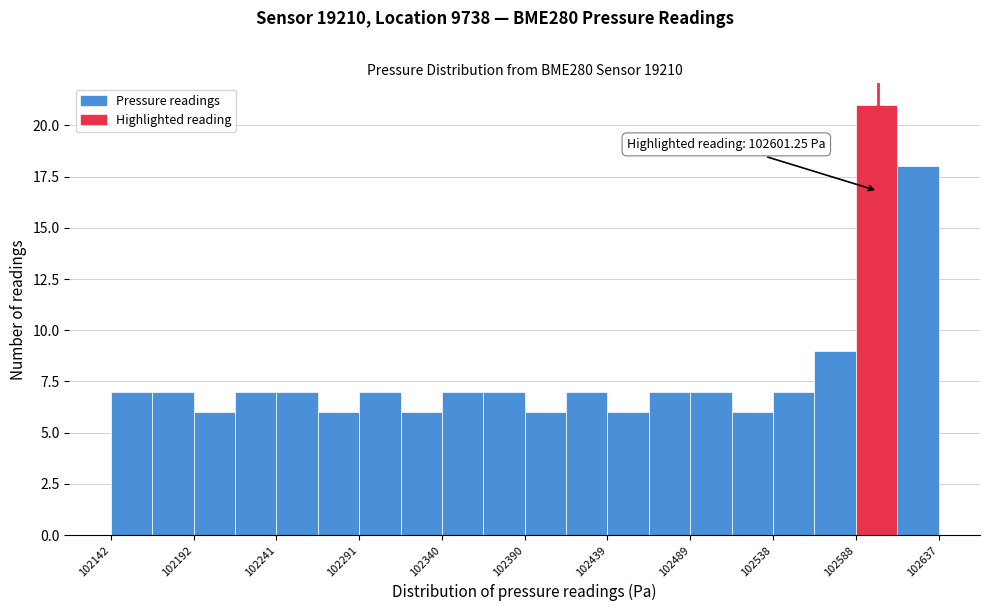

Which range on the x-axis has the tallest bar?

102590 to 102615